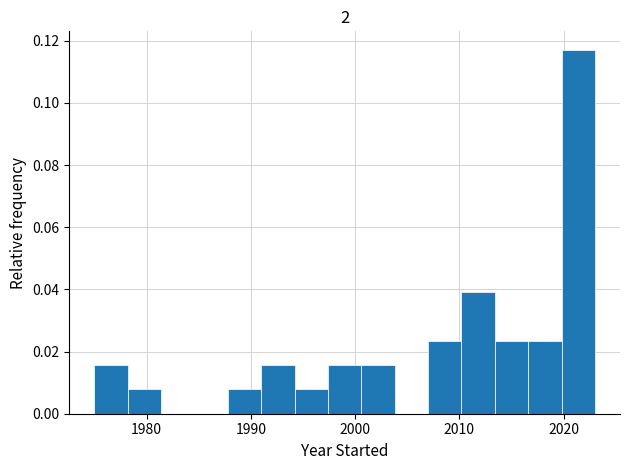

Around what value on the x-axis is the tallest bar? Give the approximate position of its centre, as read against the axis.

2021